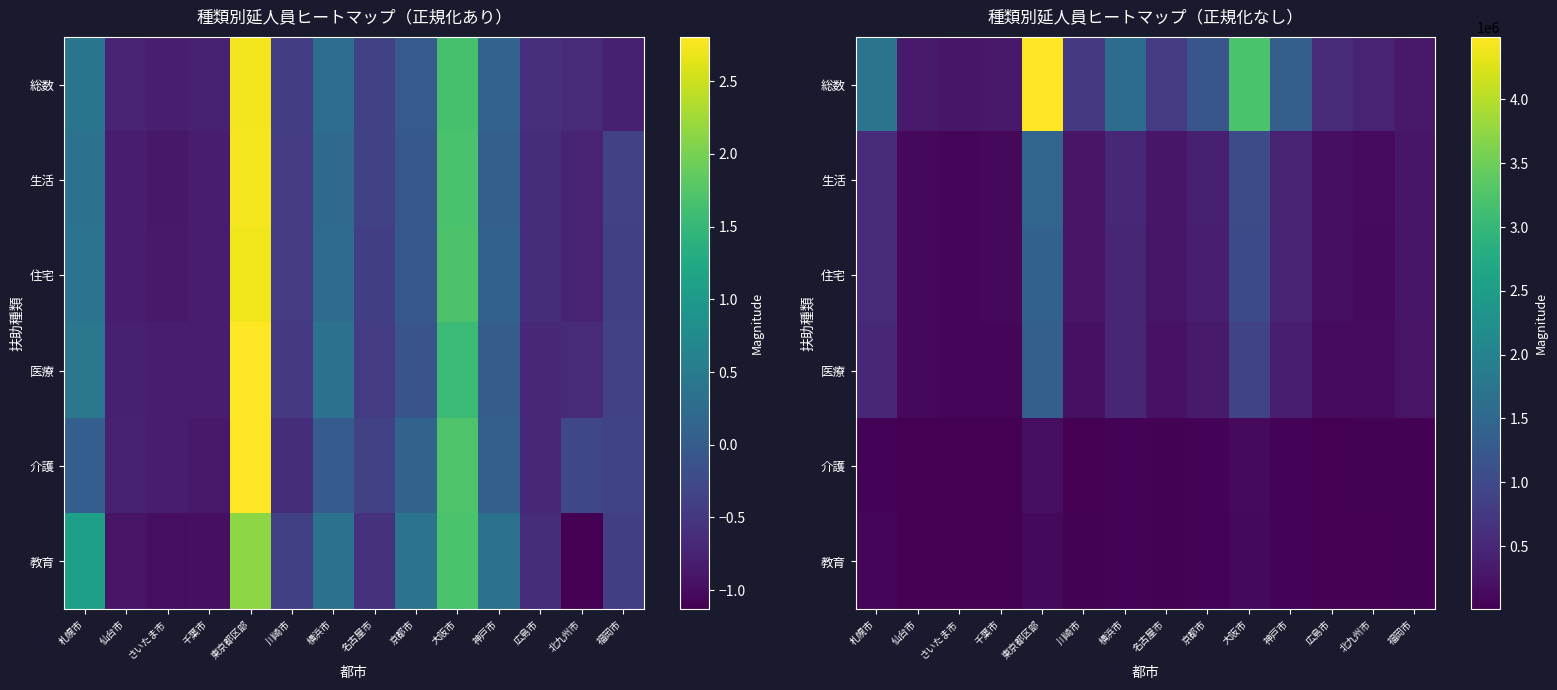

List the labels in order of 介護 value, largest first.

東京都区部, 大阪市, 京都市, 神戸市, 札幌市, 横浜市, 北九州市, 福岡市, 名古屋市, 川崎市, 広島市, 仙台市, さいたま市, 千葉市